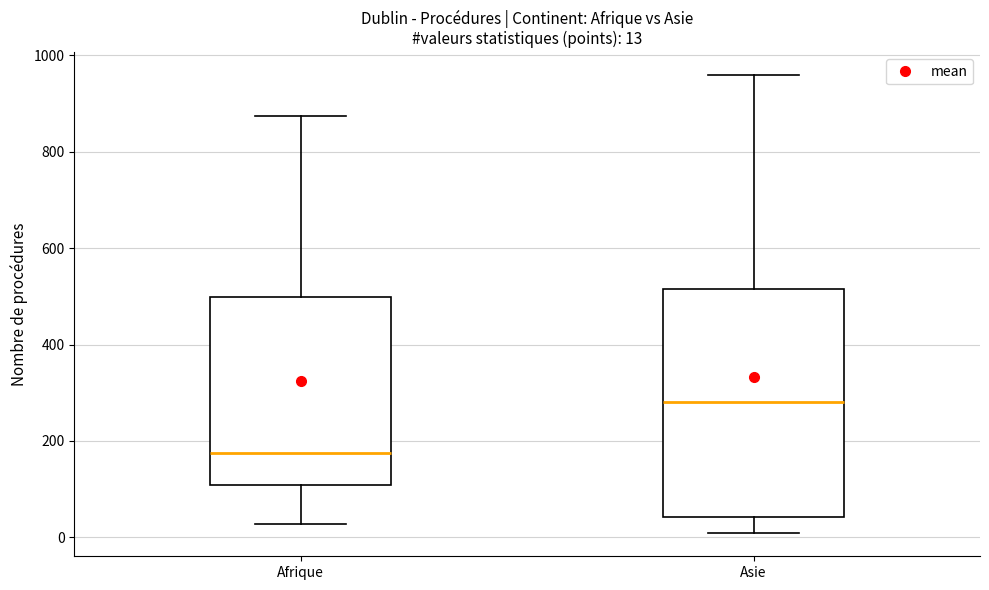

Which box's median line is the highest?

Asie